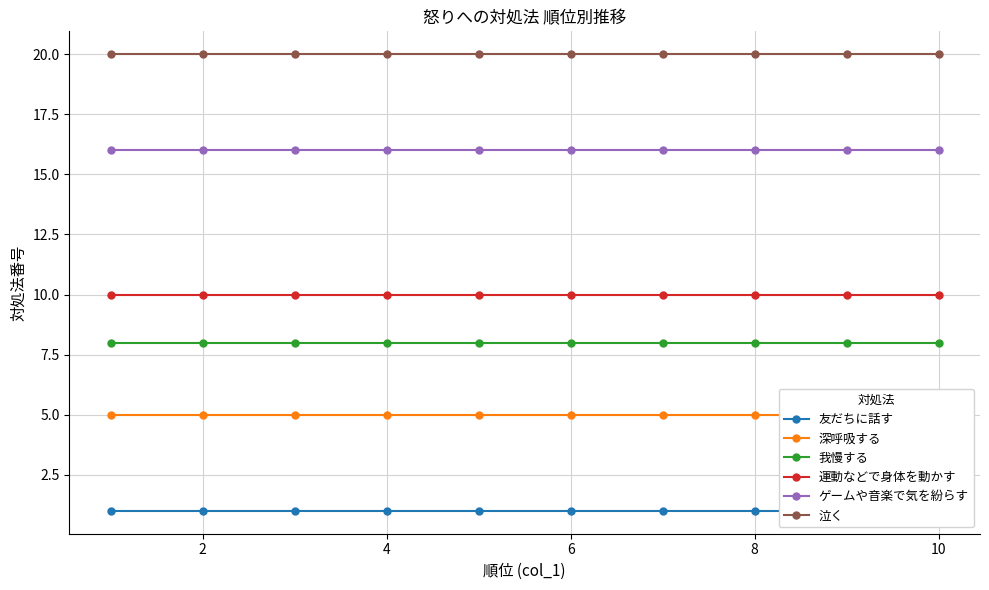

True or false: 泣く has a value of 20 at 2.

True